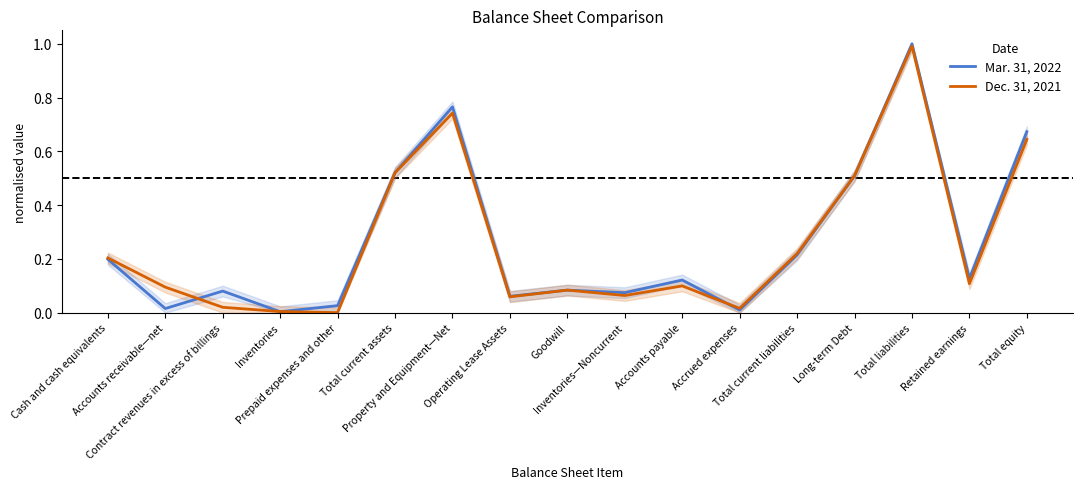

Rank the categories by Mar. 31, 2022 value from highest to lowest.

Total liabilities, Property and Equipment—Net, Total equity, Total current assets, Long-term Debt, Total current liabilities, Cash and cash equivalents, Retained earnings, Accounts payable, Goodwill, Contract revenues in excess of billings, Inventories—Noncurrent, Operating Lease Assets, Prepaid expenses and other, Accounts receivable—net, Accrued expenses, Inventories